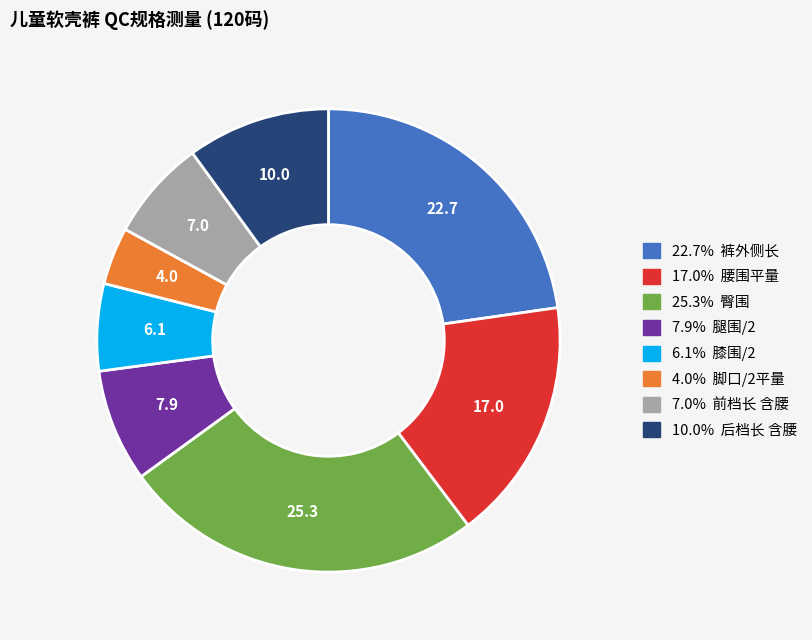

Is there any slice that represents more than half of the pie?

No